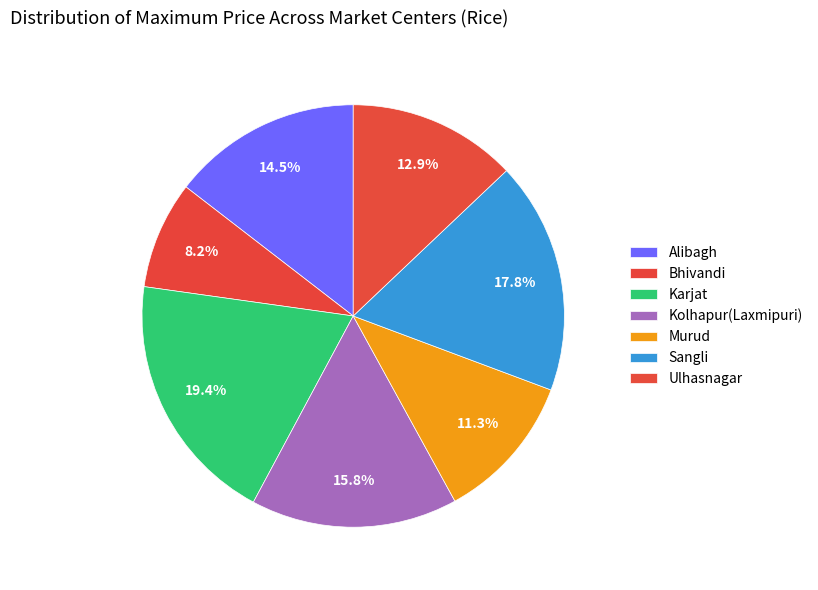

How many slices are in this pie chart?

7